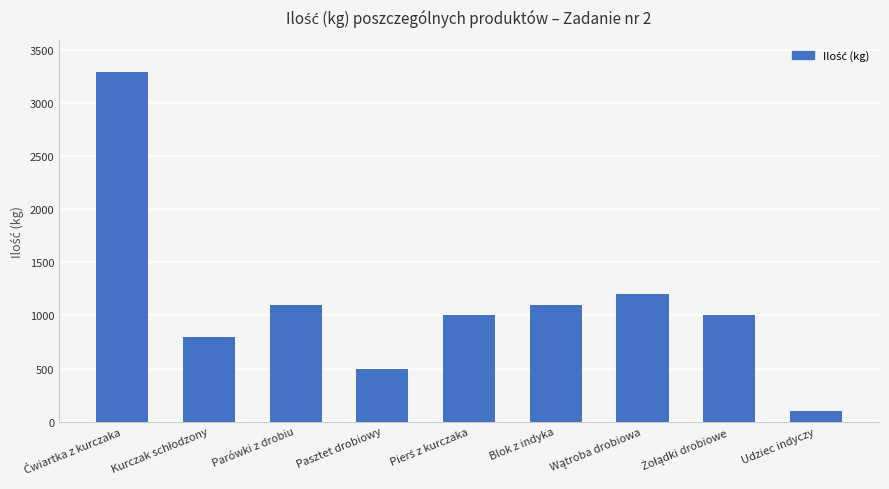

How many data points does each series have?

9